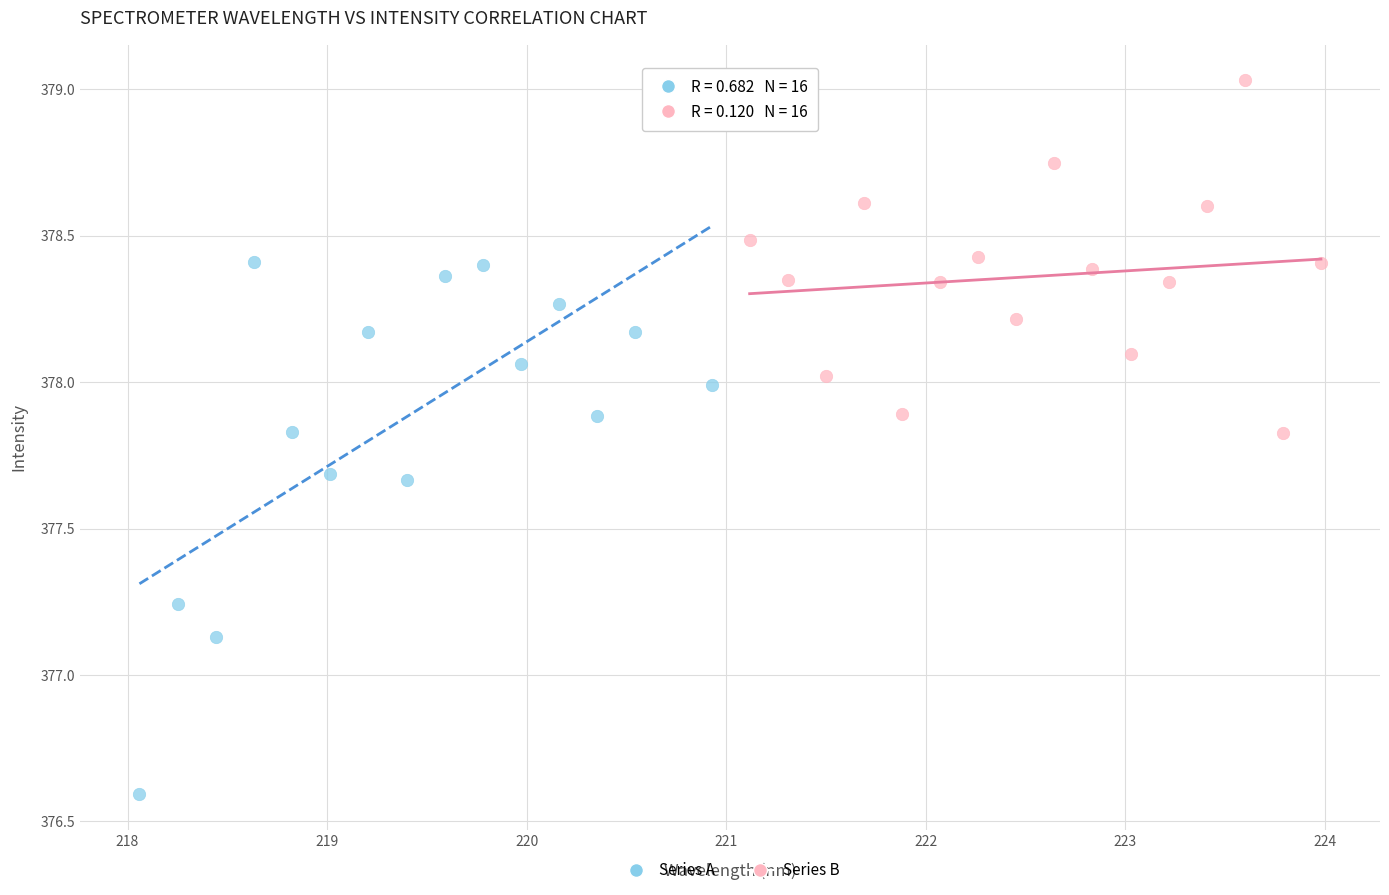

Which series has the widest spread of Y values?

Series A